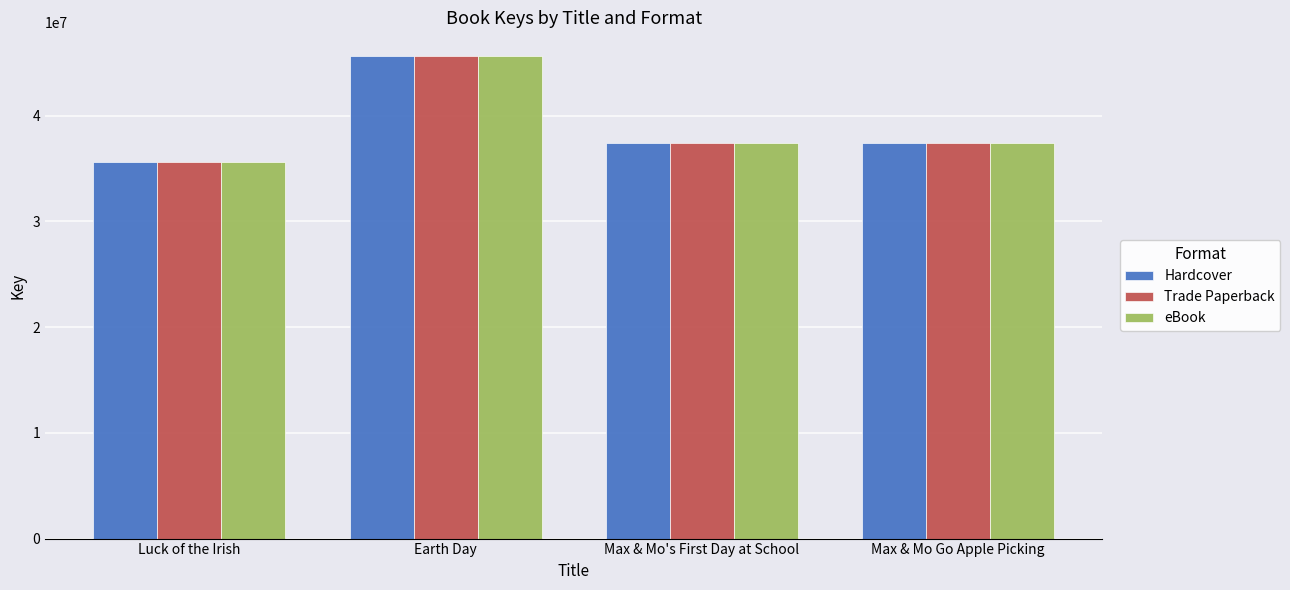

What position from the left is Luck of the Irish?

1